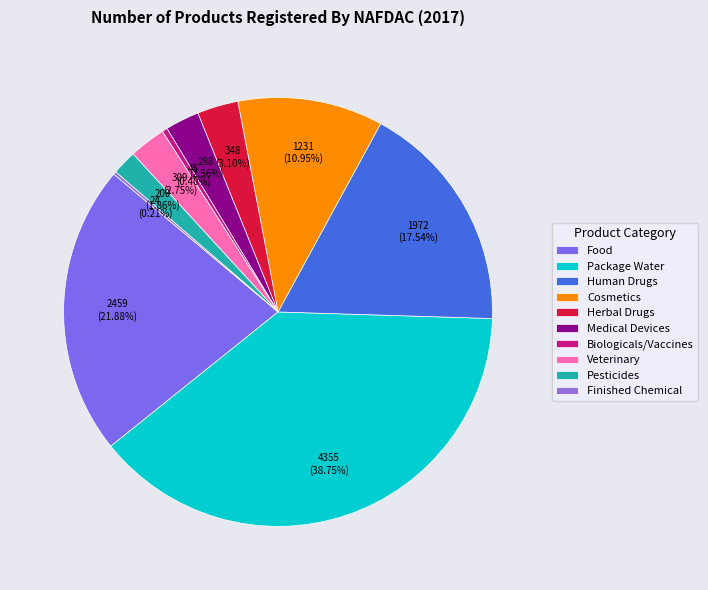

How many slices are in this pie chart?

10